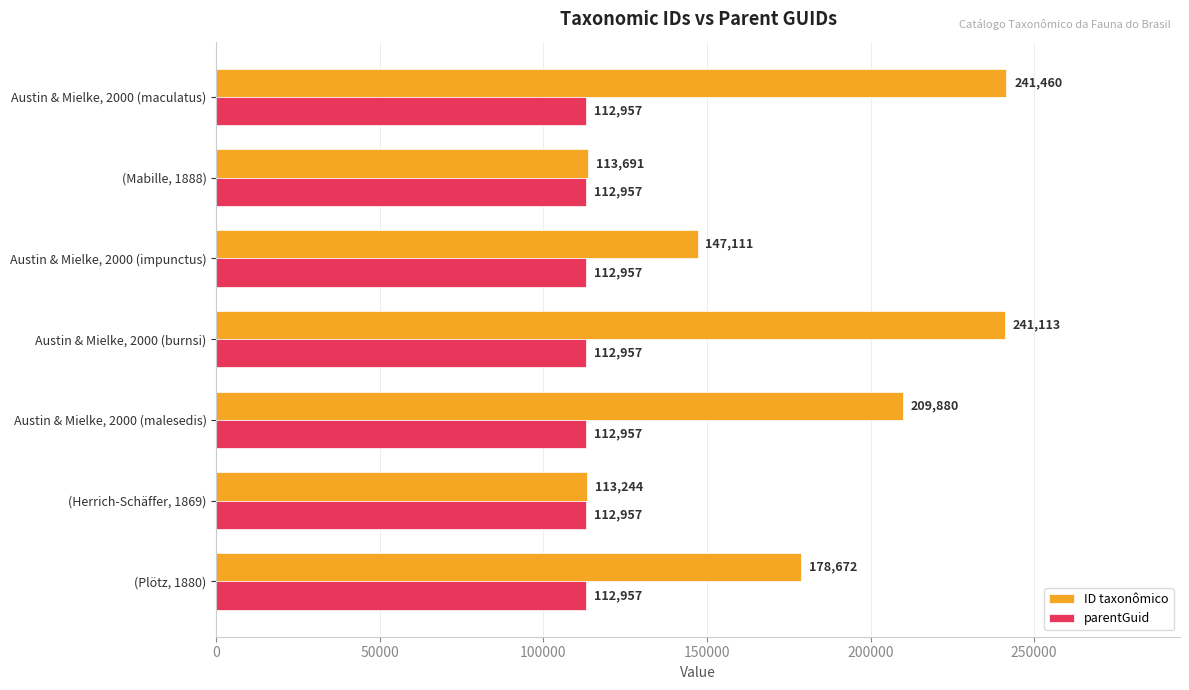

How many series are shown in this chart?

2